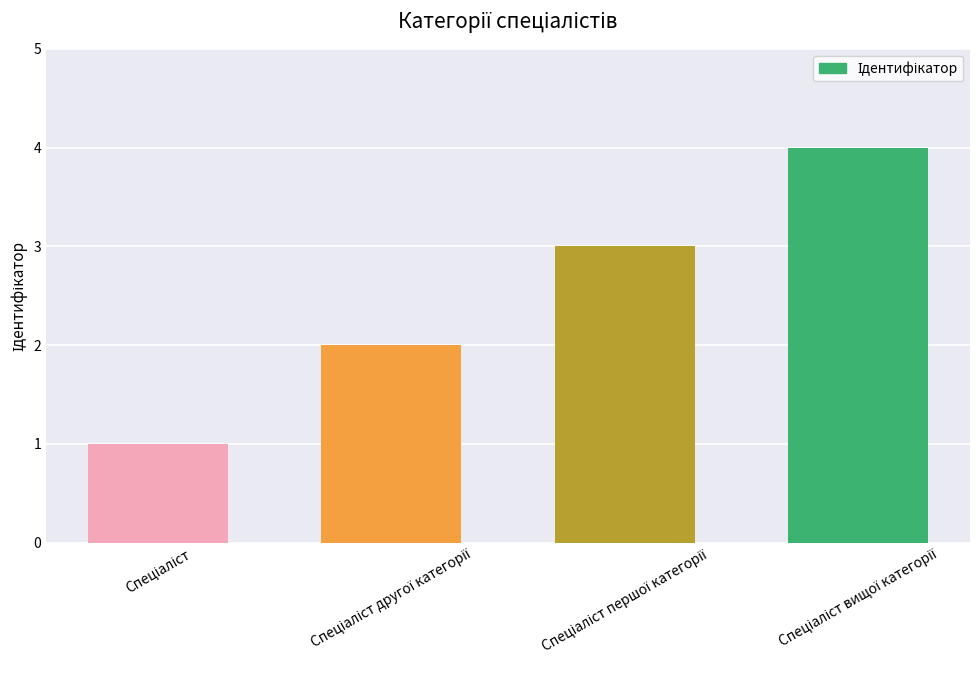

What is the maximum value shown in the chart?

4